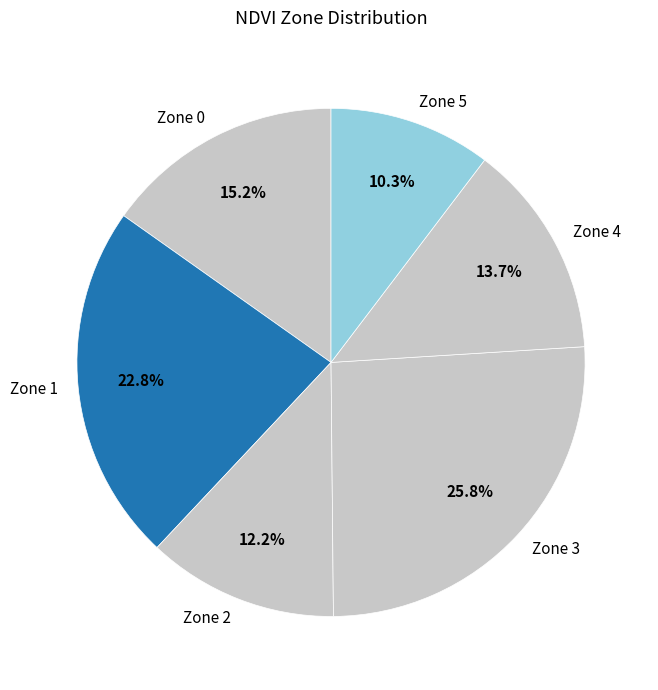

How many slices are in this pie chart?

6